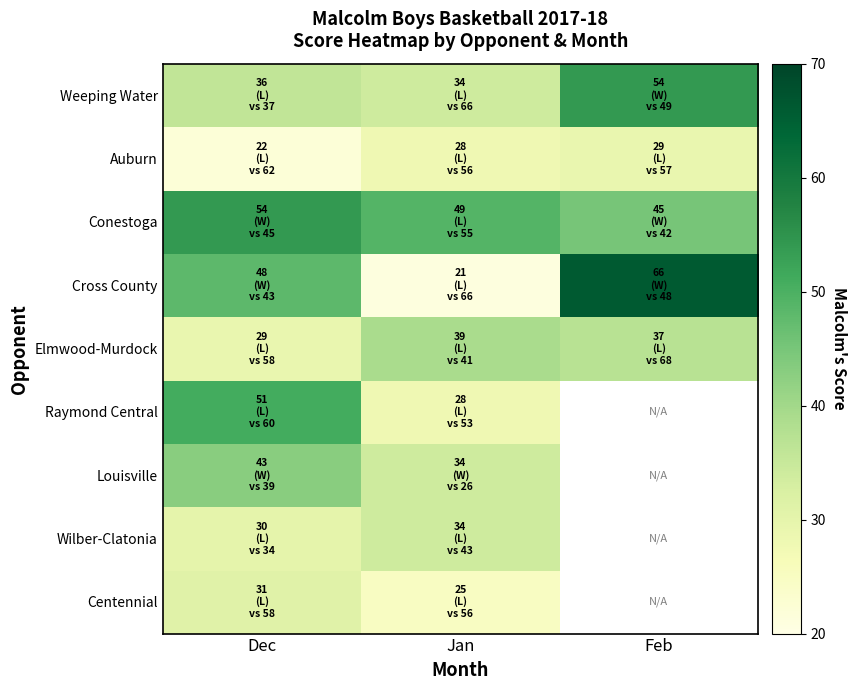

What is the spread (max minus min) of values at Dec?

32.0